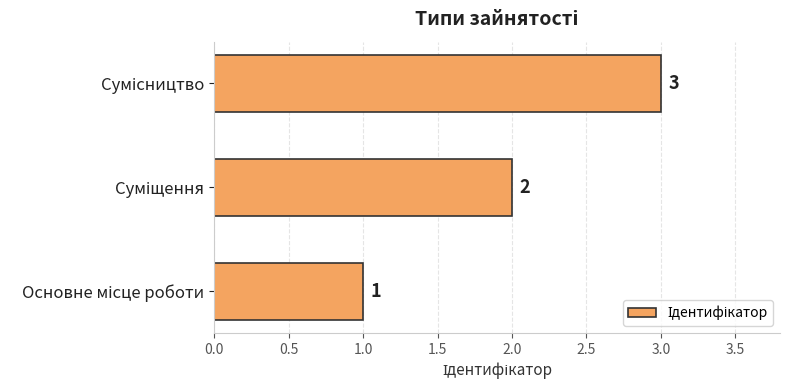

How many values are between 1 and 3?

3